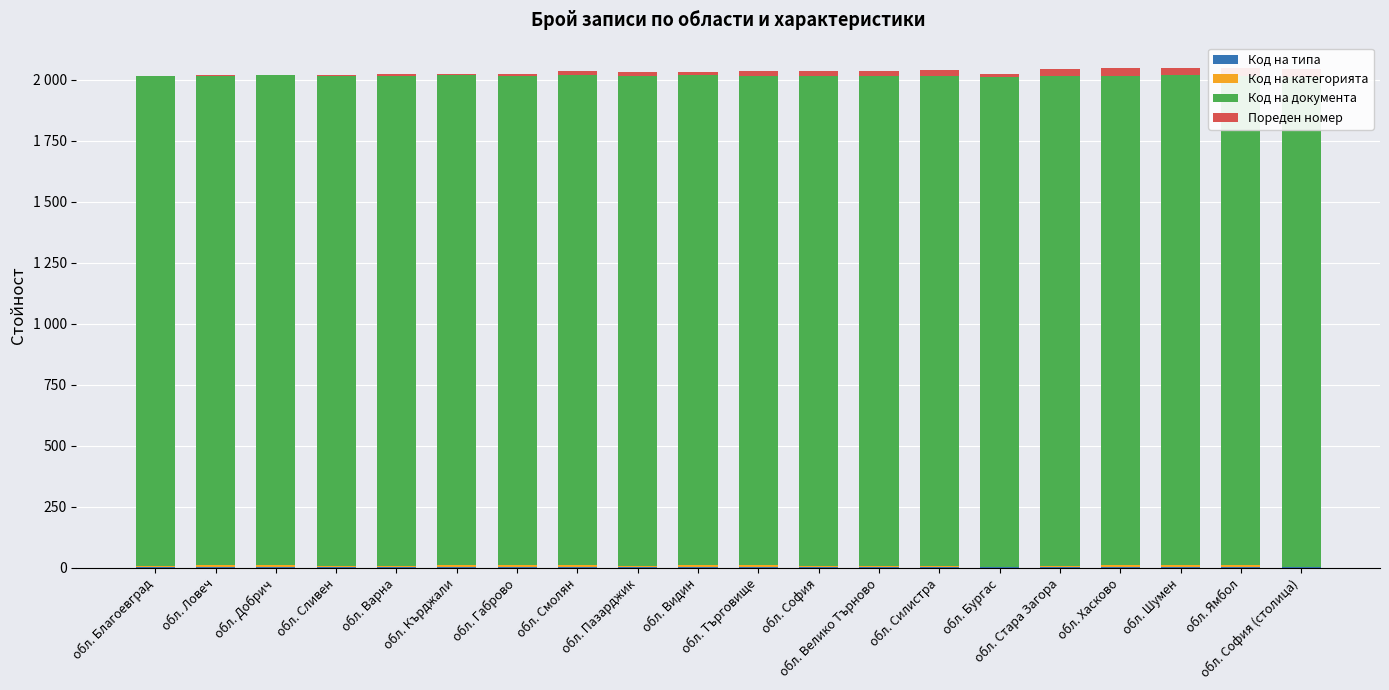

At обл. Търговище, list the series in order from smallest to largest.

Код на типа, Код на категорията, Пореден номер, Код на документа